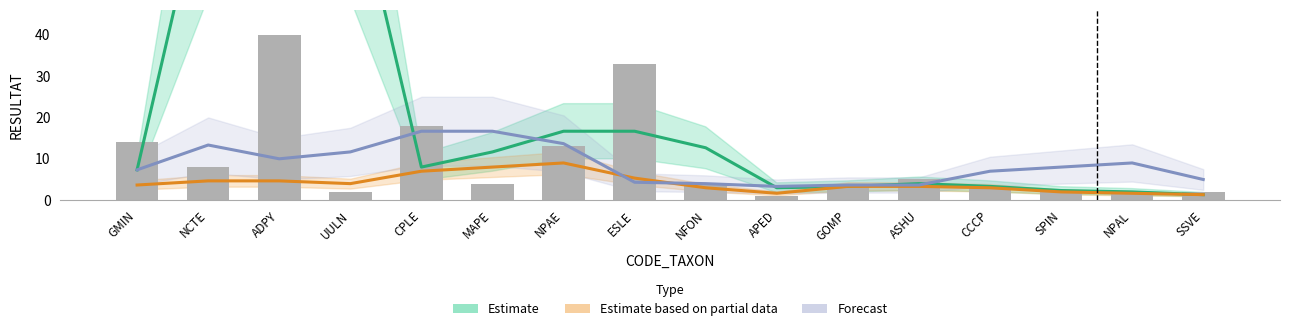

What are all the series names shown in the legend?

Estimate, Estimate based on partial data, Forecast